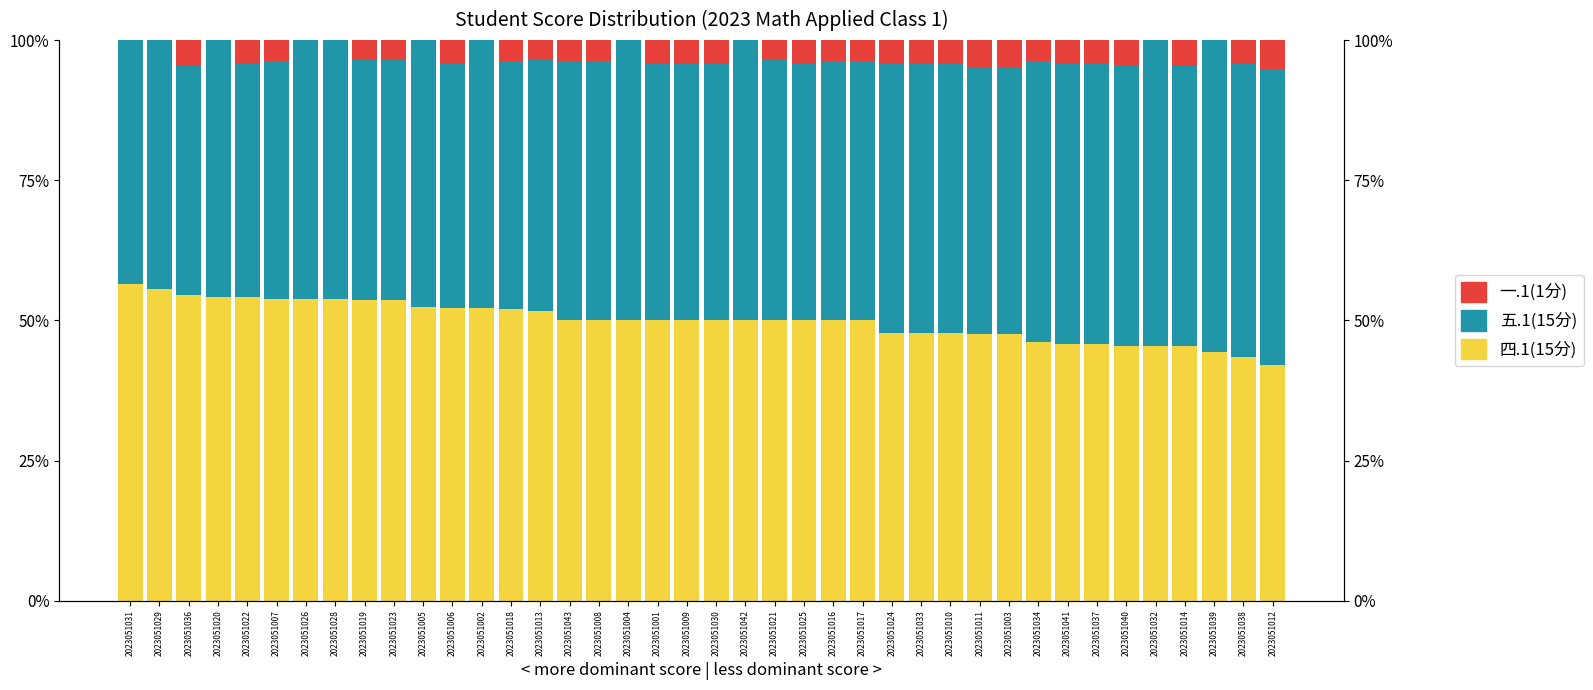

Which series has the largest range (max minus min)?

五.1(15分)